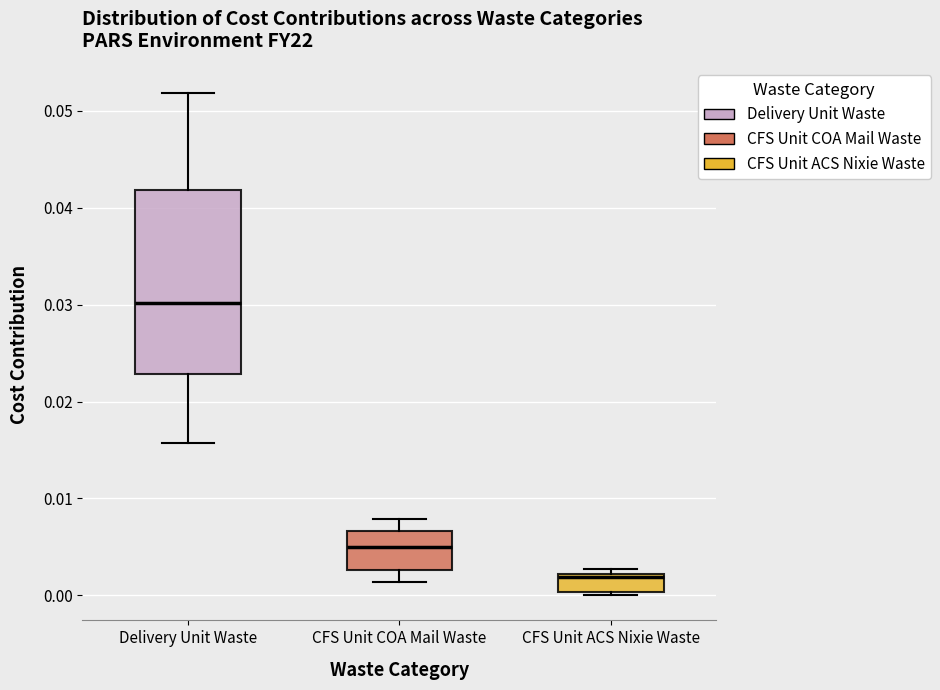

Which box is the tallest, from its lower edge to its upper edge?

Delivery Unit Waste